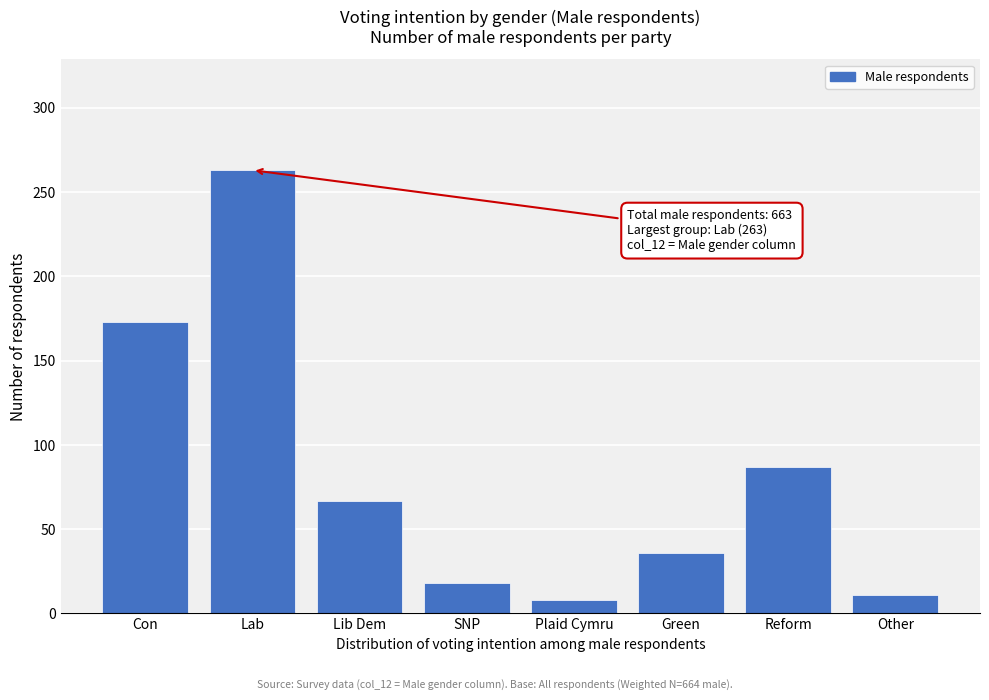

Reading left to right, transcribe all the data shown in this chart.

173	263	67	18	8	36	87	11